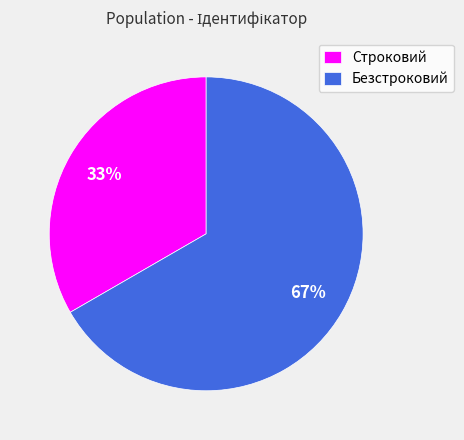

What percentage is the Безстроковий slice, to the nearest percent?

67%